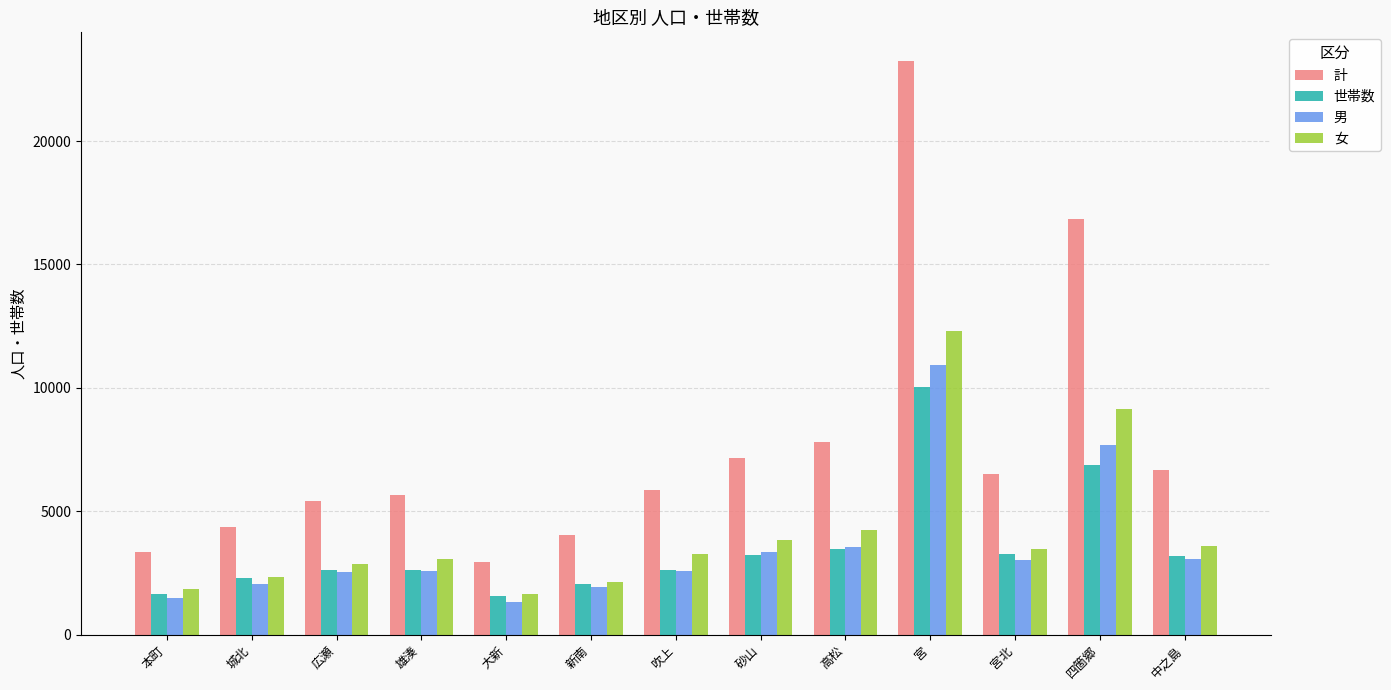

Between 砂山 and 宮, which series saw the biggest shift?

計